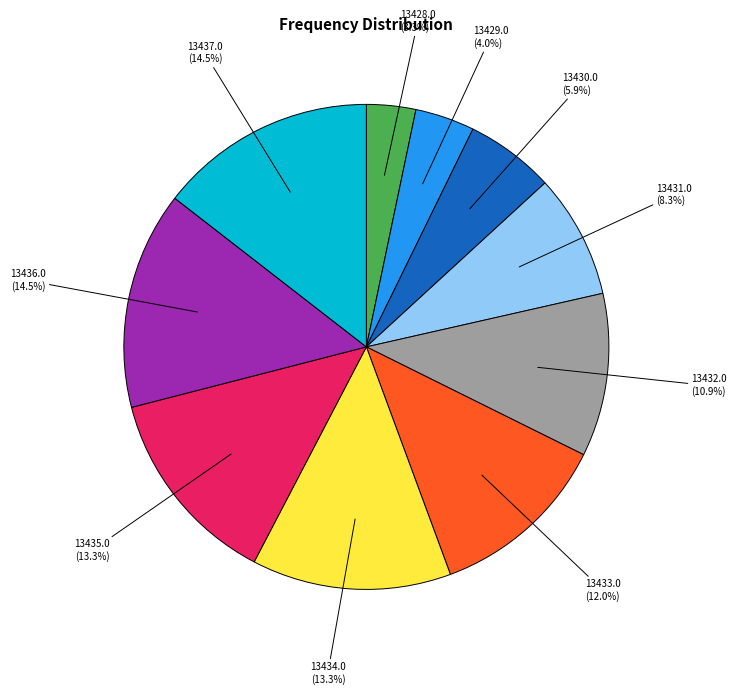

Does any single category account for the majority?

No